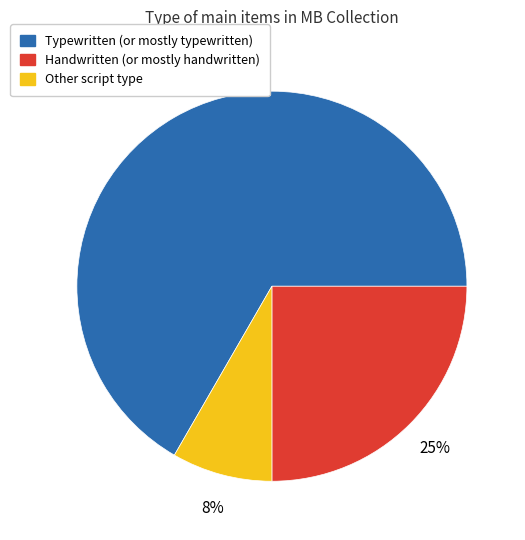

True or false: Typewritten (or mostly typewritten) accounts for 67% of the total.

True